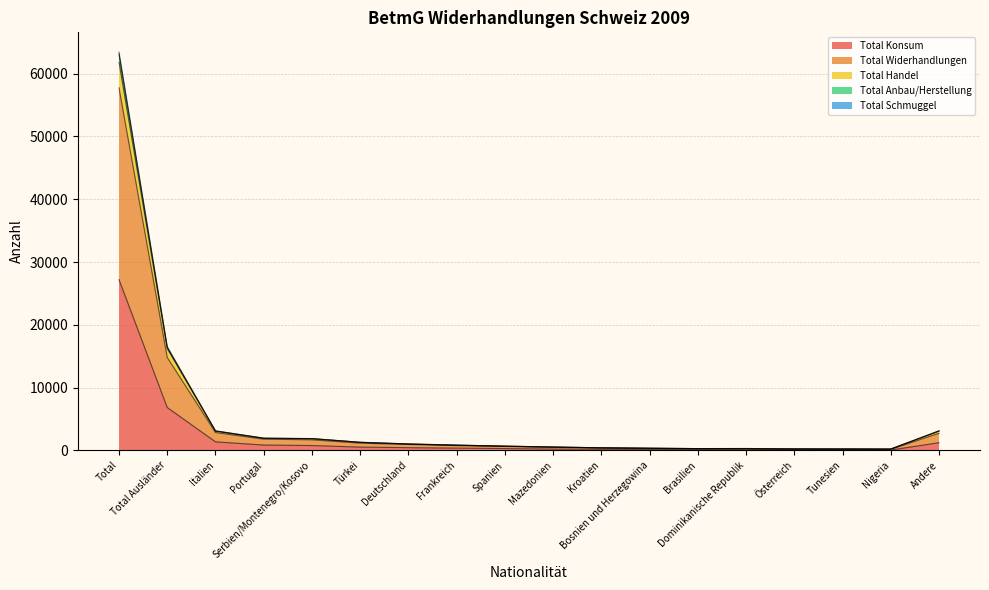

Between Andere and Kroatien, which is larger?

Andere